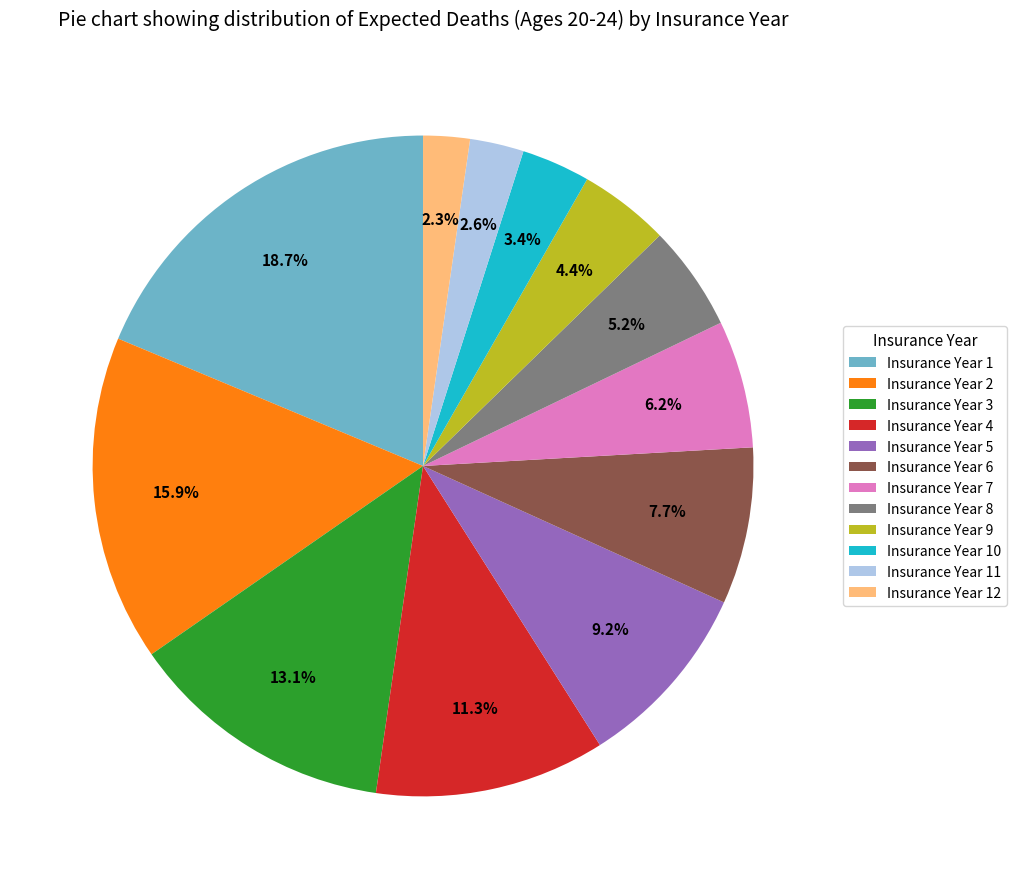

What is the largest slice in the pie chart?

Insurance Year 1